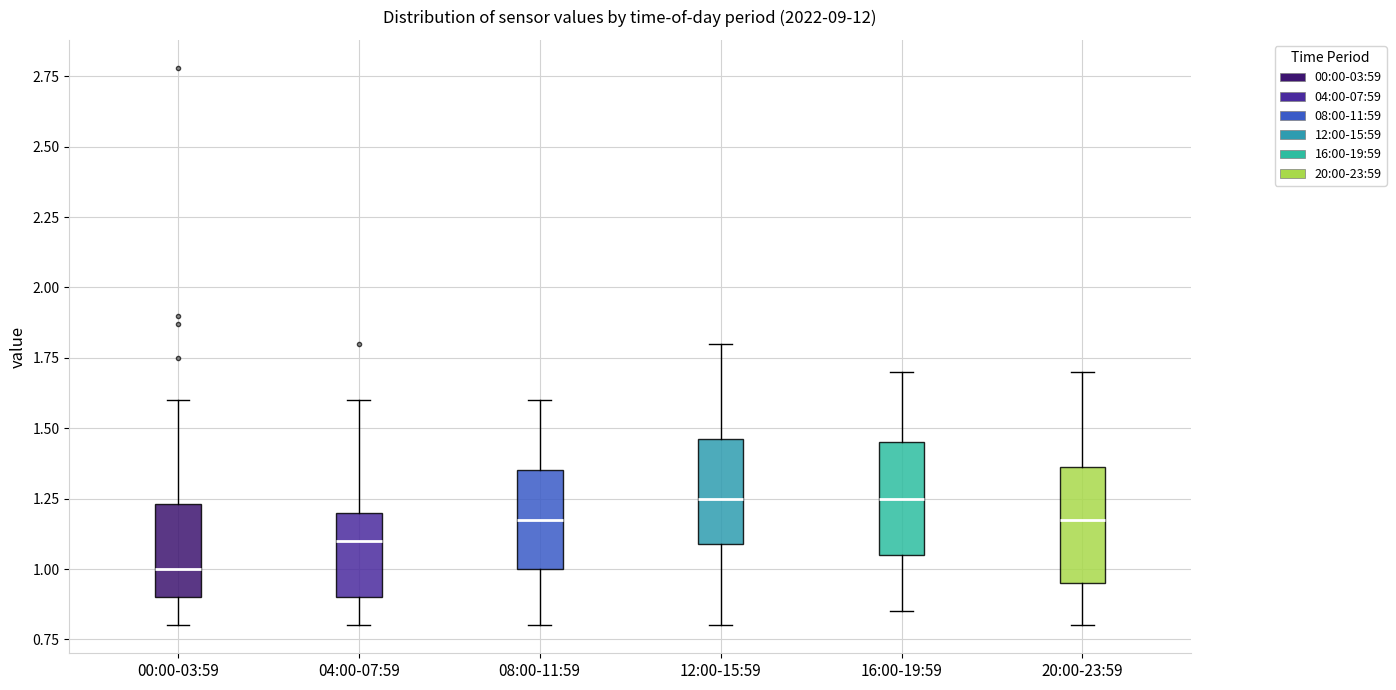

Which box has the lowest median line?

00:00-03:59